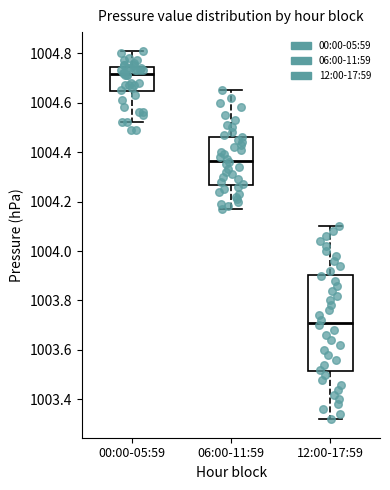

Where does the median line of the box for 06:00-11:59 sit on the y-axis? The values are not printed on the chart, so give them approximately, as read against the axis.

1004.36